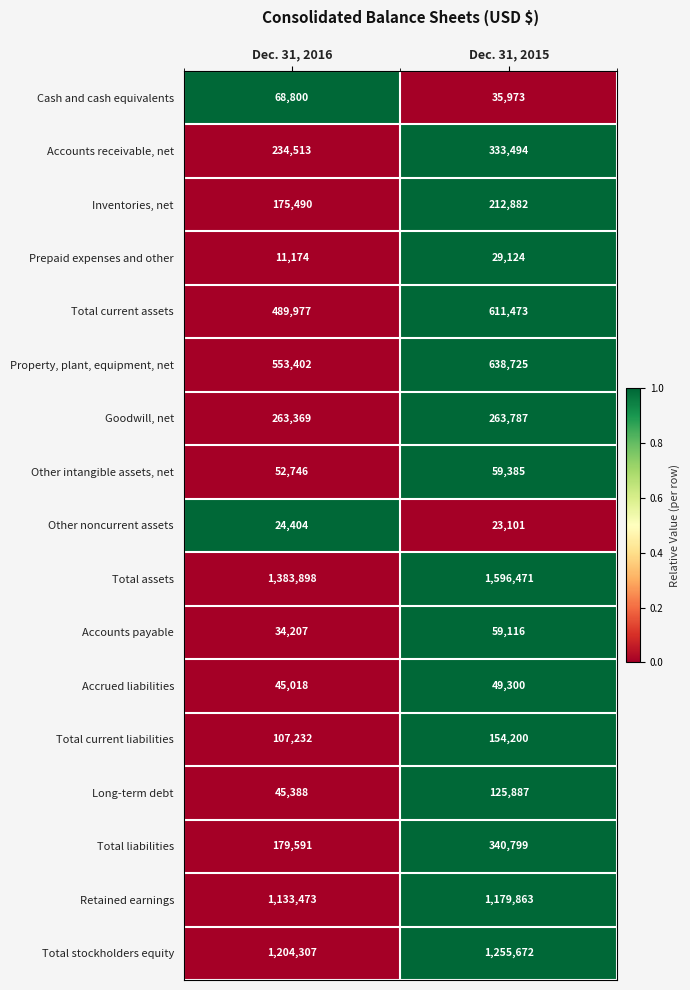

What is the difference between the Accrued liabilities values at Dec. 31, 2015 and Dec. 31, 2016?

4282